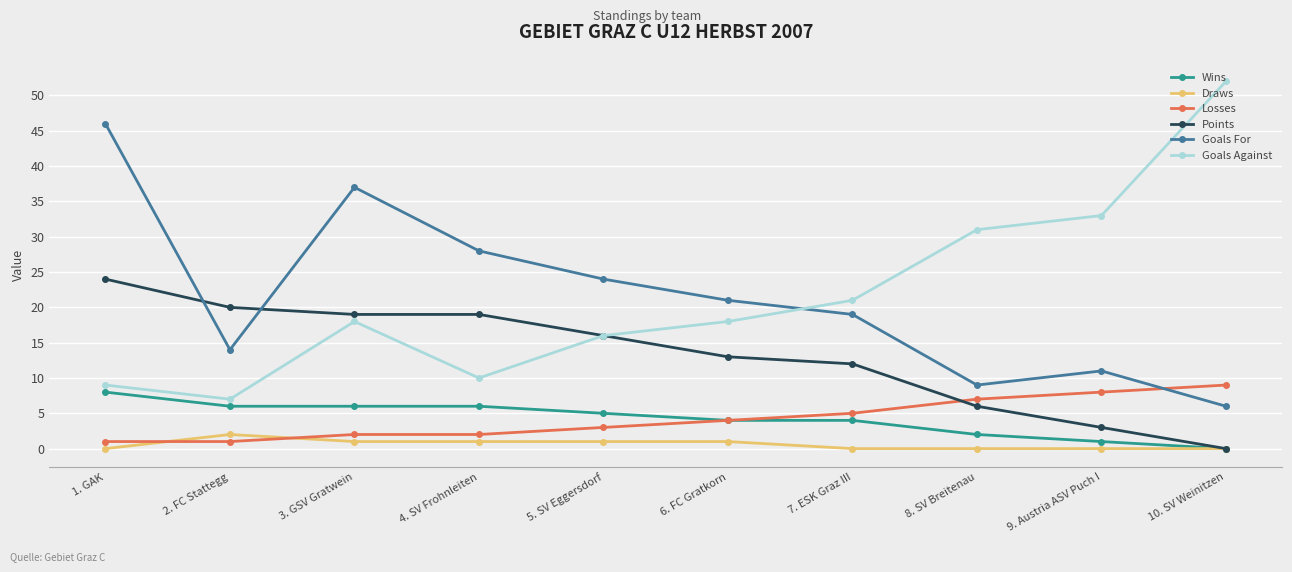

What is the value of the Wins point at the 2nd from the left?

6